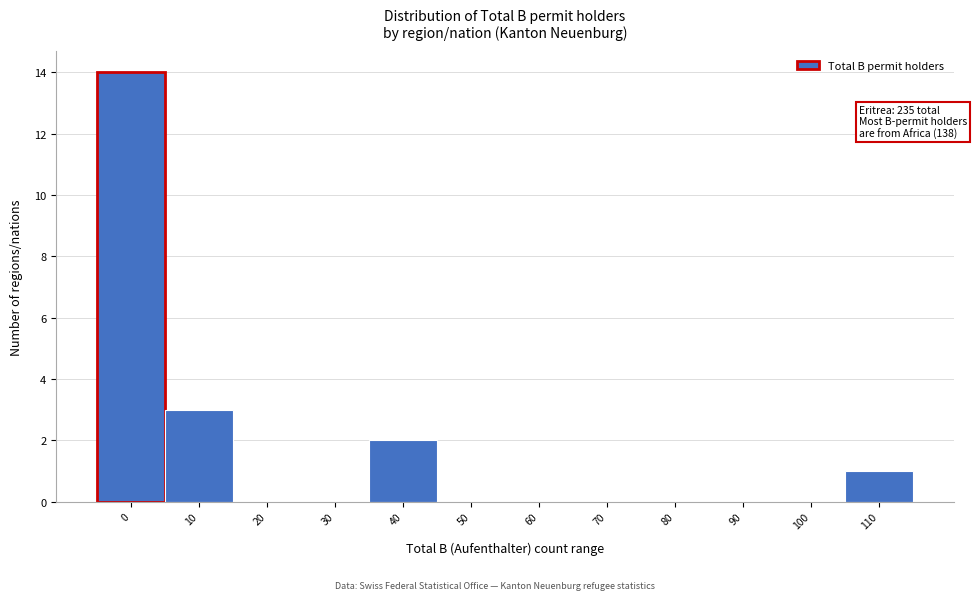

Reading left to right, extract all data points from this chart.

0=14	10=3	20=0	30=0	40=2	50=0	60=0	70=0	80=0	90=0	100=0	110=1